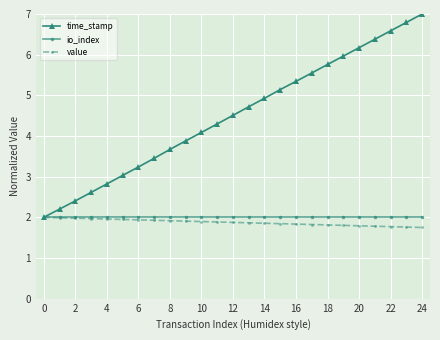

Which series has the largest total across all categories?

time_stamp